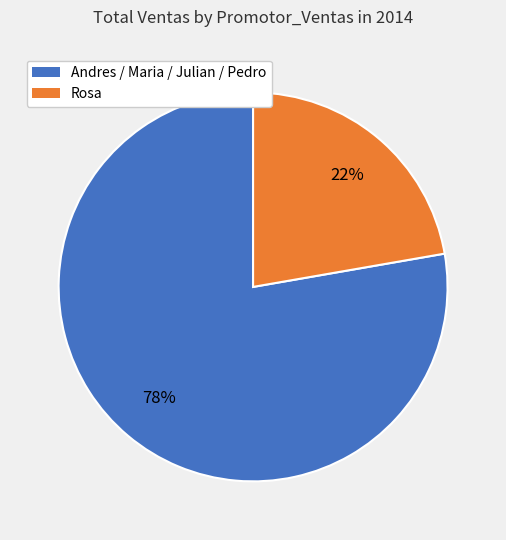

To the nearest percent, what is the average slice percentage?

50%